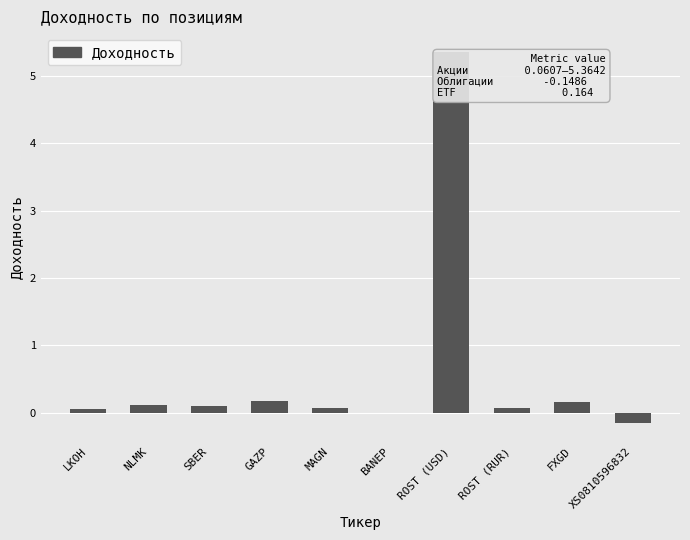

Is it true that the value at FXGD is 0.2?

True